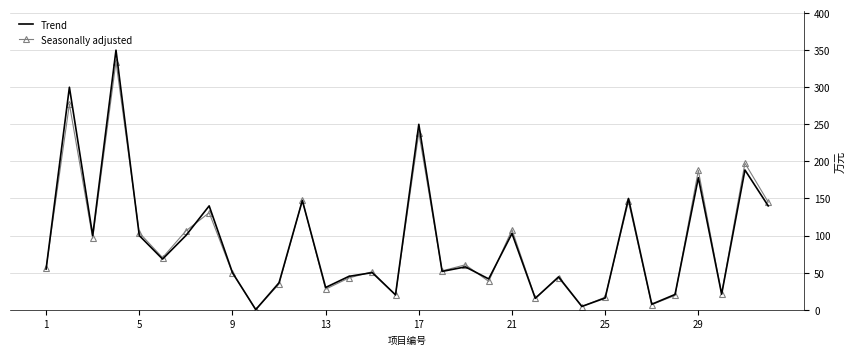

Which series has the largest range (max minus min)?

Trend